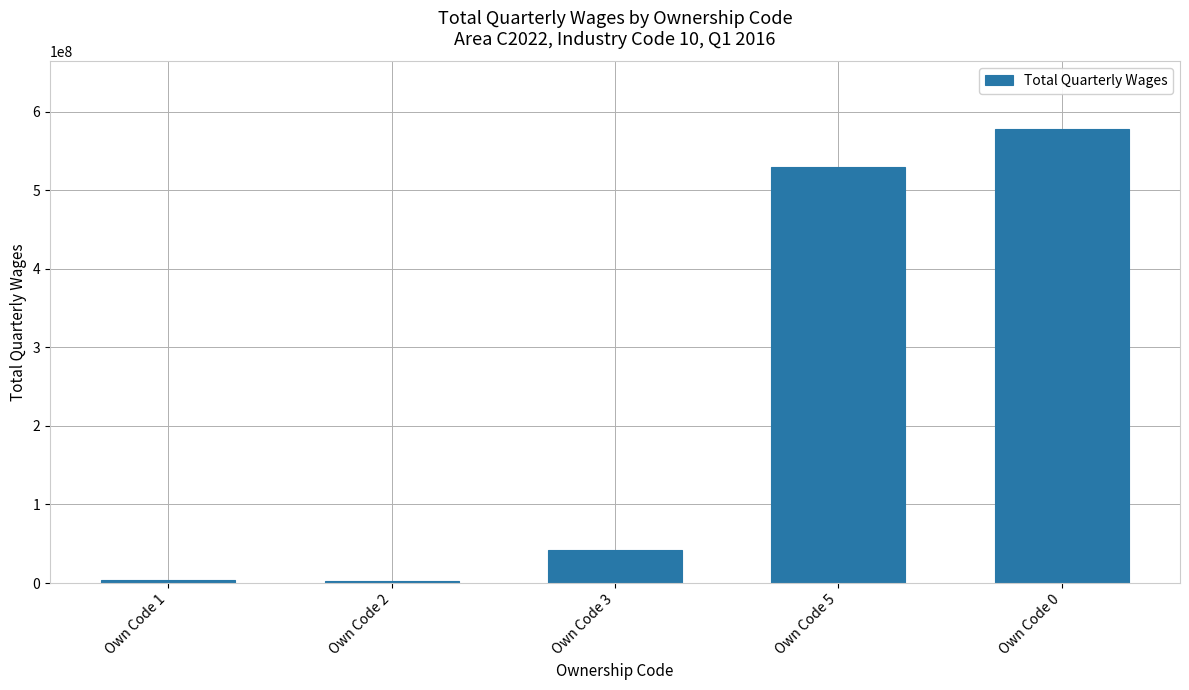

What is the ratio of the value at Own Code 5 to the value at Own Code 1?

150.0